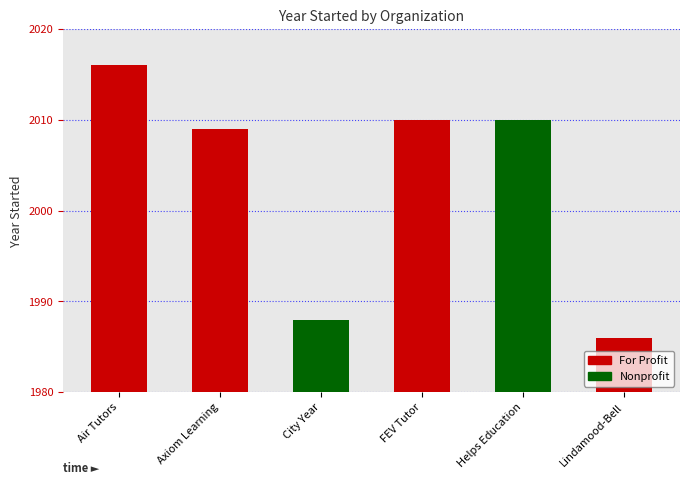

Reading left to right, extract all data points from this chart.

Air Tutors=2016	Axiom Learning=2009	City Year=1988	FEV Tutor=2010	Helps Education=2010	Lindamood-Bell=1986